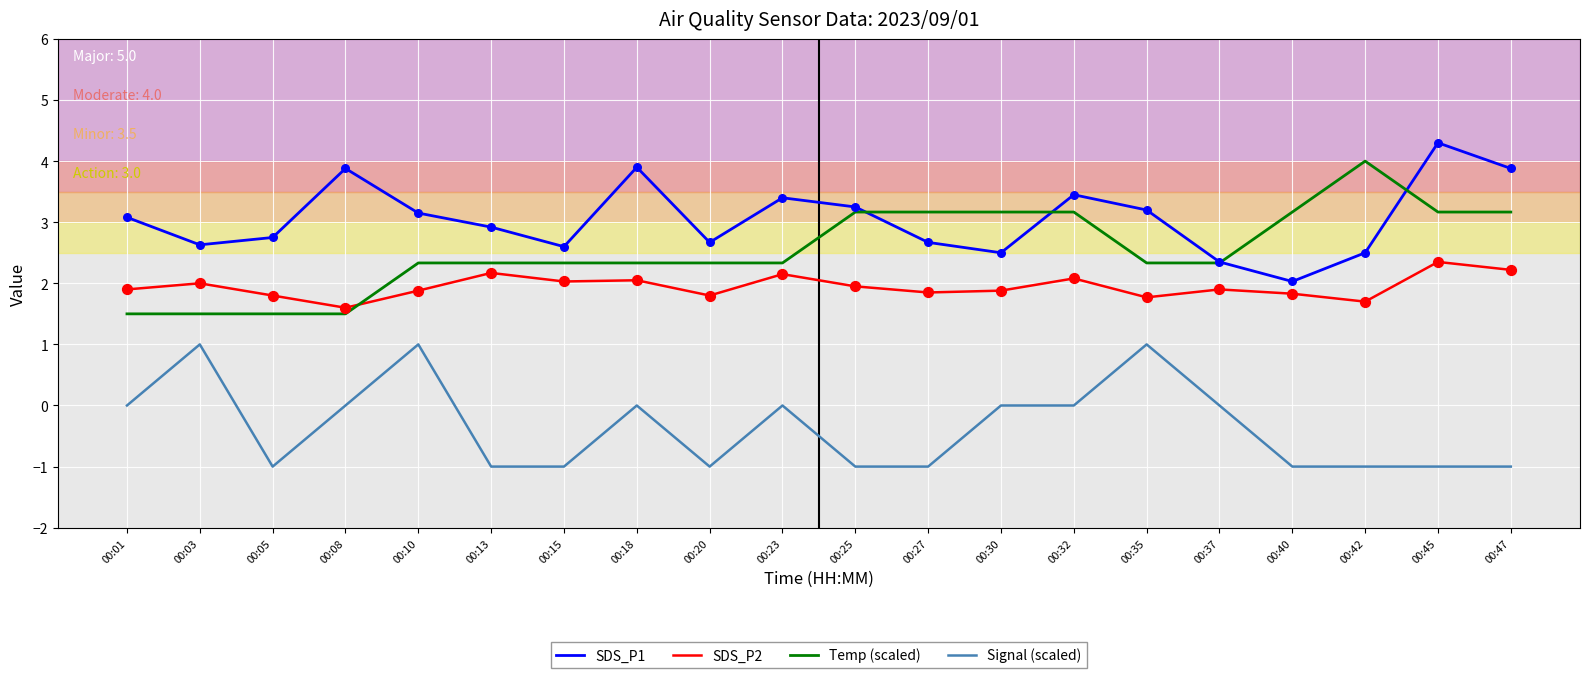

Is the value of Temp (scaled) at 00:03 greater than the value of Signal (scaled) at 00:42?

Yes